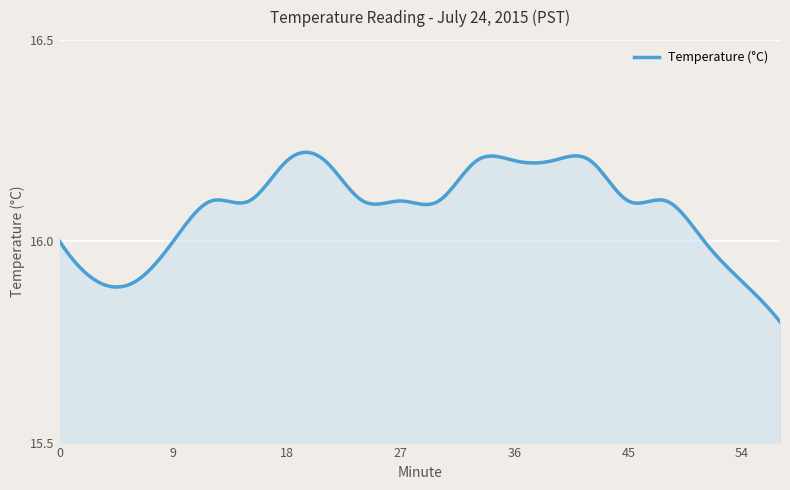

Which category has the highest value across all series?

18